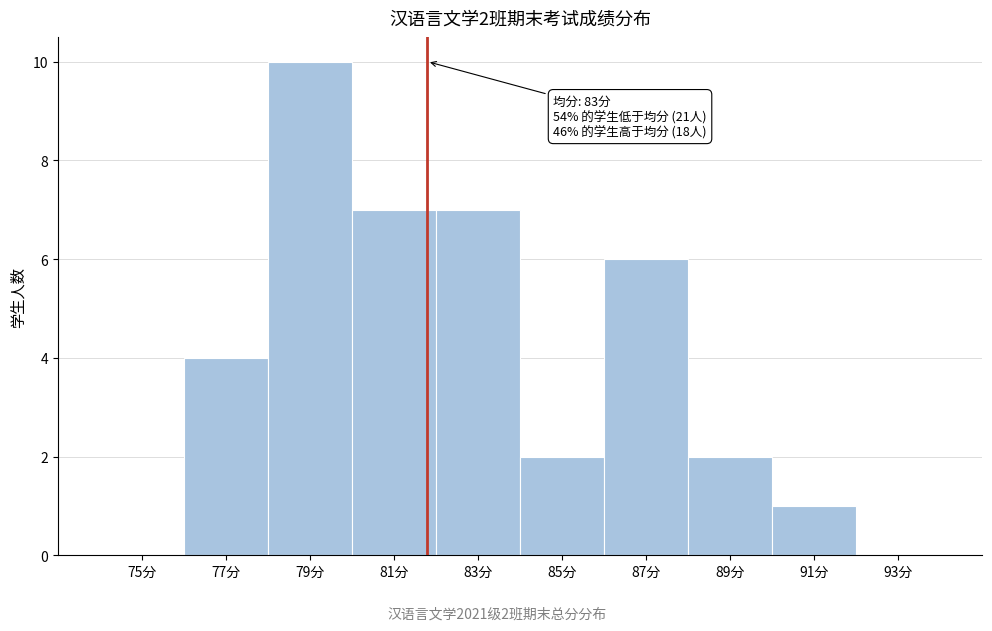

Reading left to right, transcribe all the data shown in this chart.

75分=0	77分=4	79分=10	81分=7	83分=7	85分=2	87分=6	89分=2	91分=1	93分=0